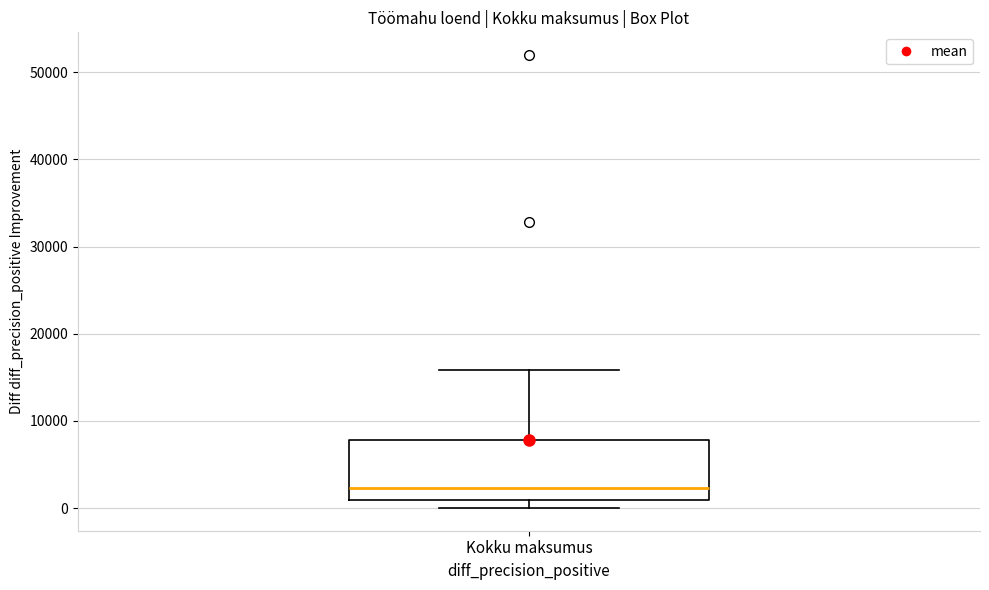

Where is the upper edge of the box for Kokku maksumus on the y-axis? The values are not printed on the chart, so give them approximately, as read against the axis.

8000